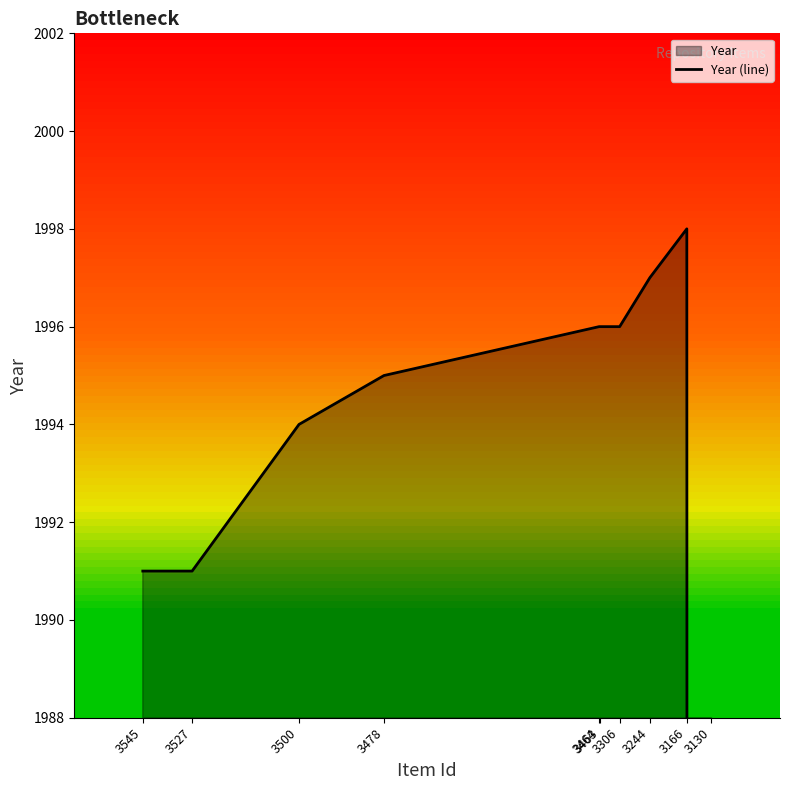

What is the change in value from 3306 to 3166?

+2